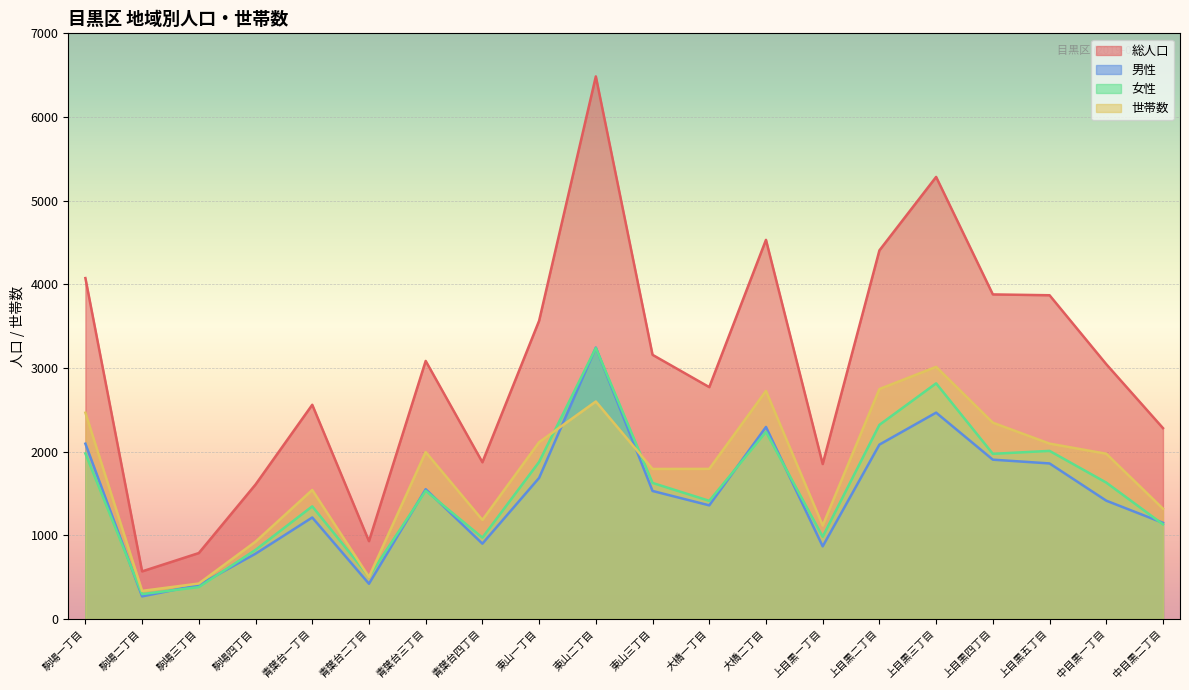

What is the difference between the 男性 values at 大橋一丁目 and 上目黒五丁目?

501